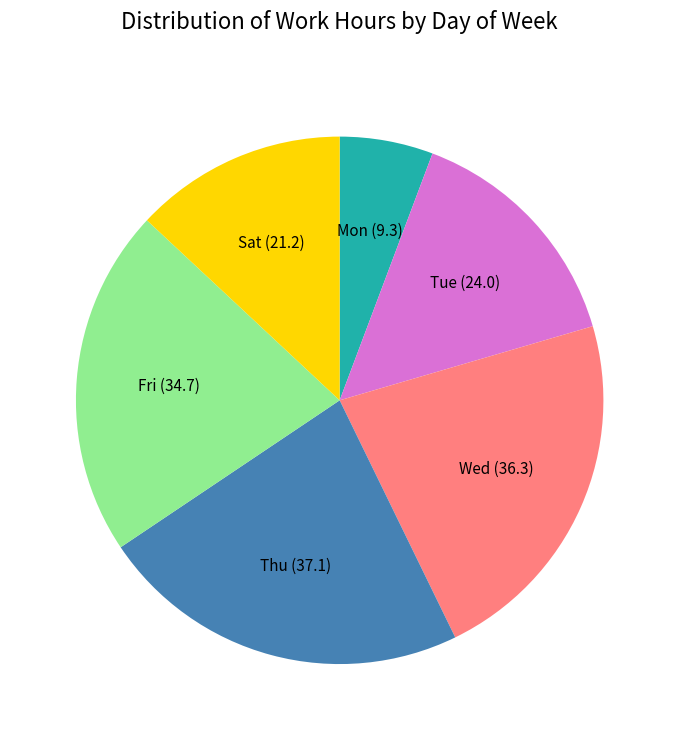

Does Fri represent more than half of the total?

No